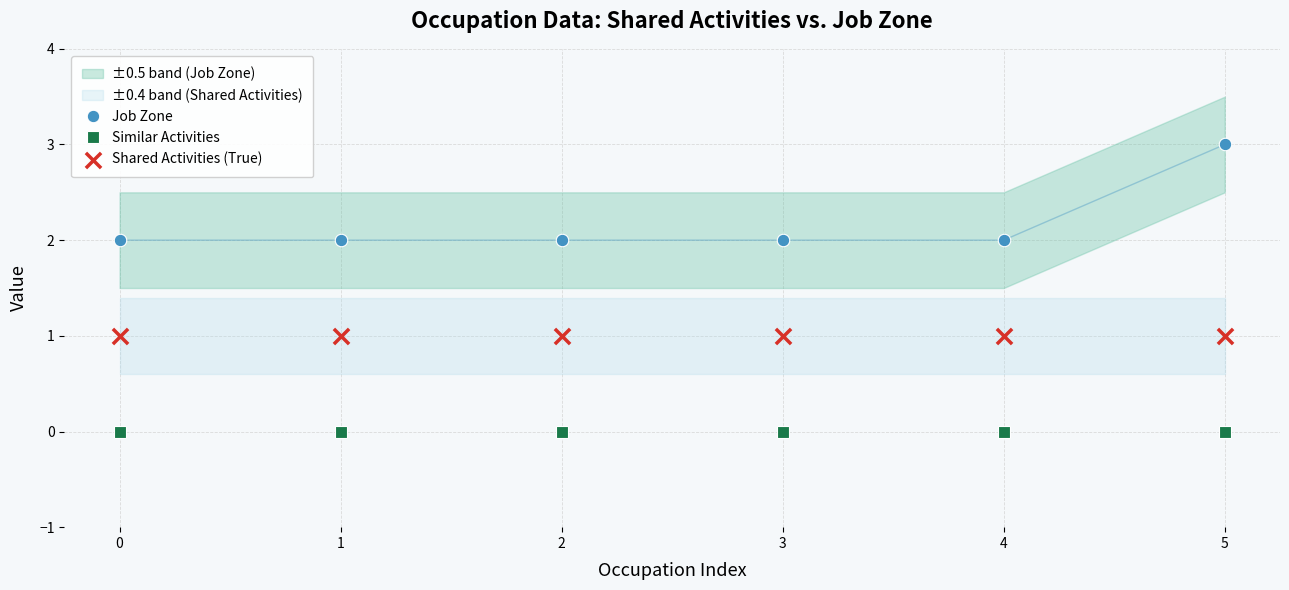

Which series reaches the minimum Y coordinate?

Similar Activities